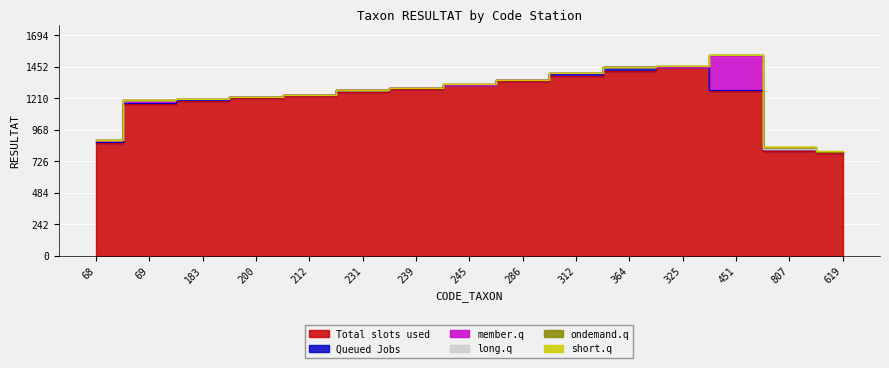

True or false: Total slots used has a value of 454 at 619.

False